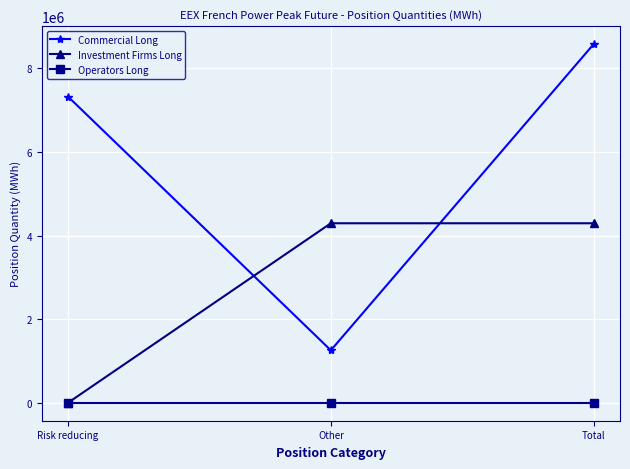

Read the Investment Firms Long value at Total, to the nearest 50.

4295300